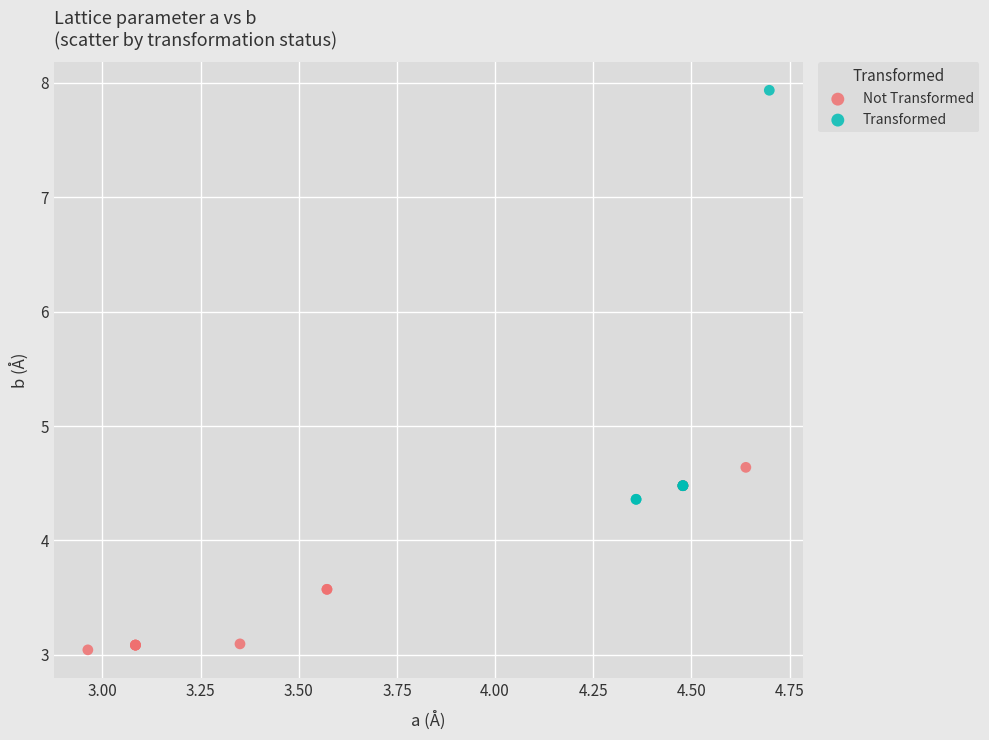

What are all the series names shown in the legend?

Not Transformed, Transformed